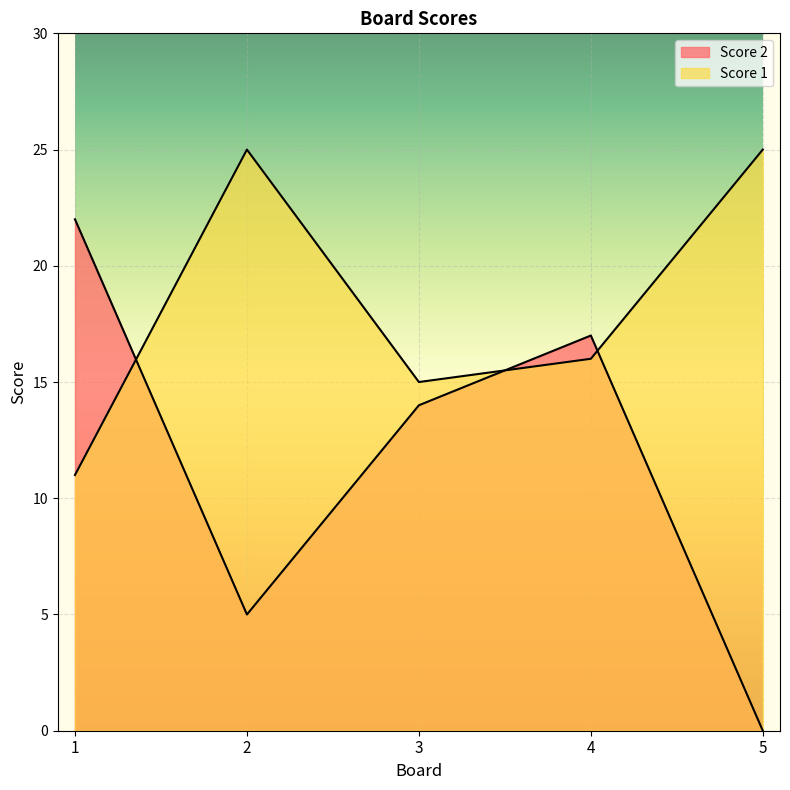

Between 3 and 5, which is larger?

5